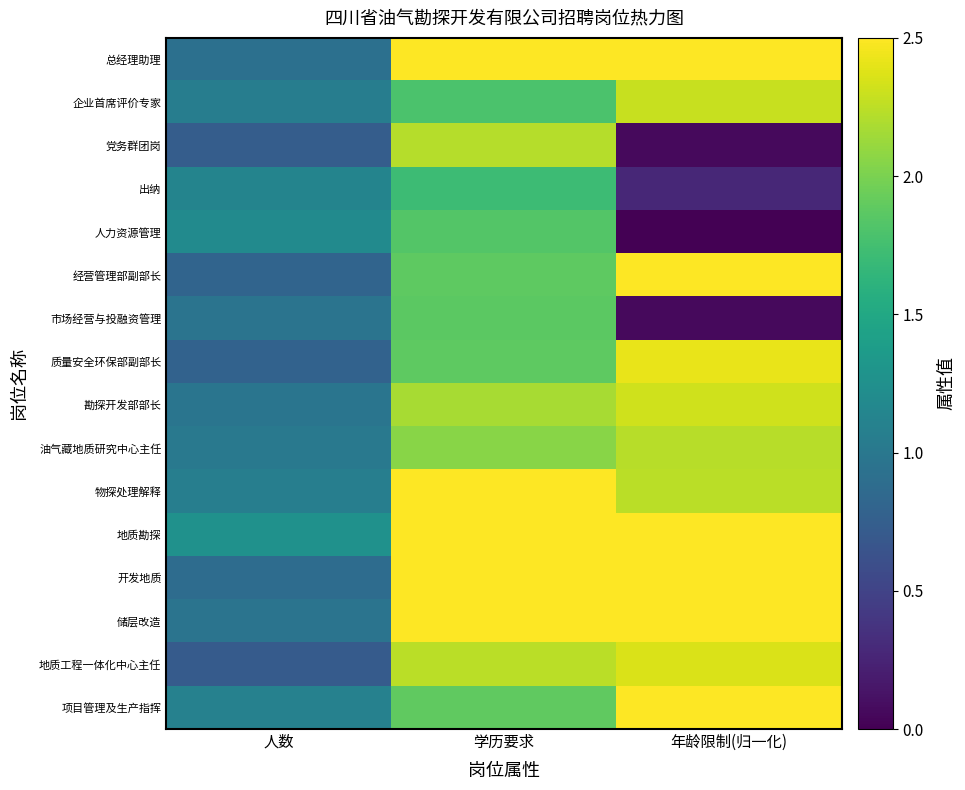

Between 人数 and 年龄限制(归一化), which series saw the biggest shift?

经营管理部副部长